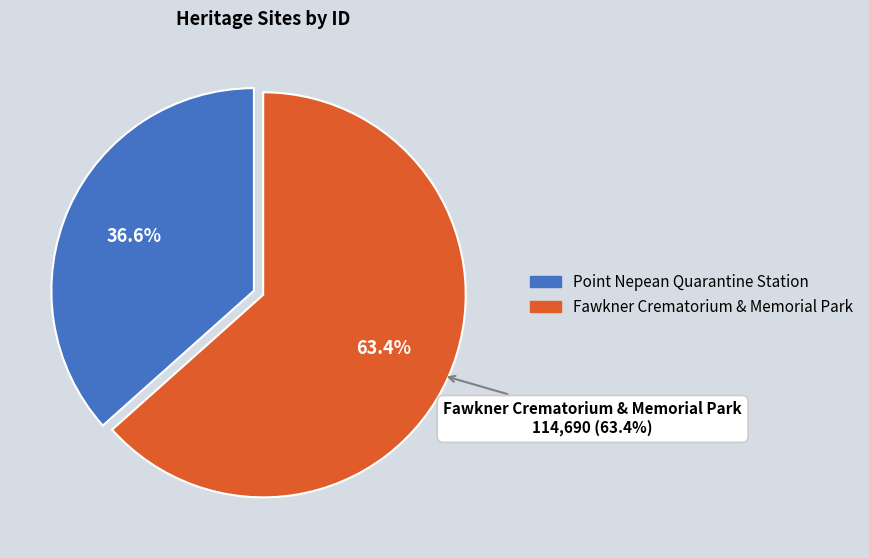

To the nearest percent, what is the difference between the largest and smallest slice percentages?

27%